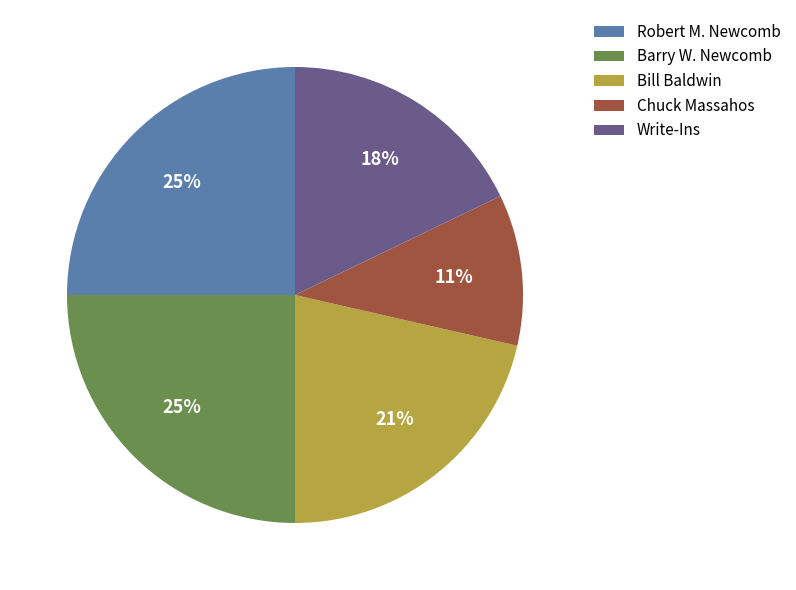

Does any single category account for the majority?

No